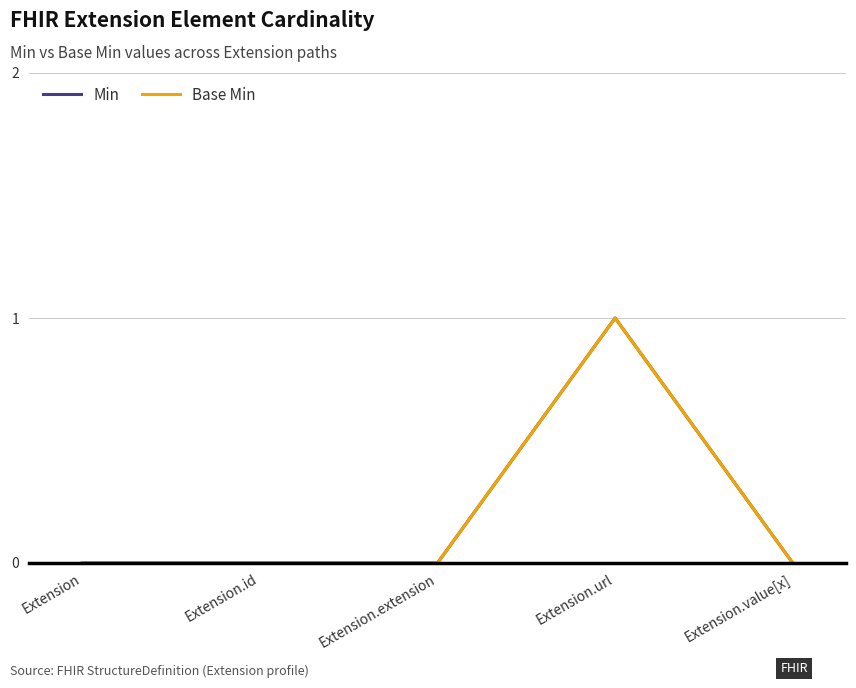

Is this an area chart (filled region under the line)?

No